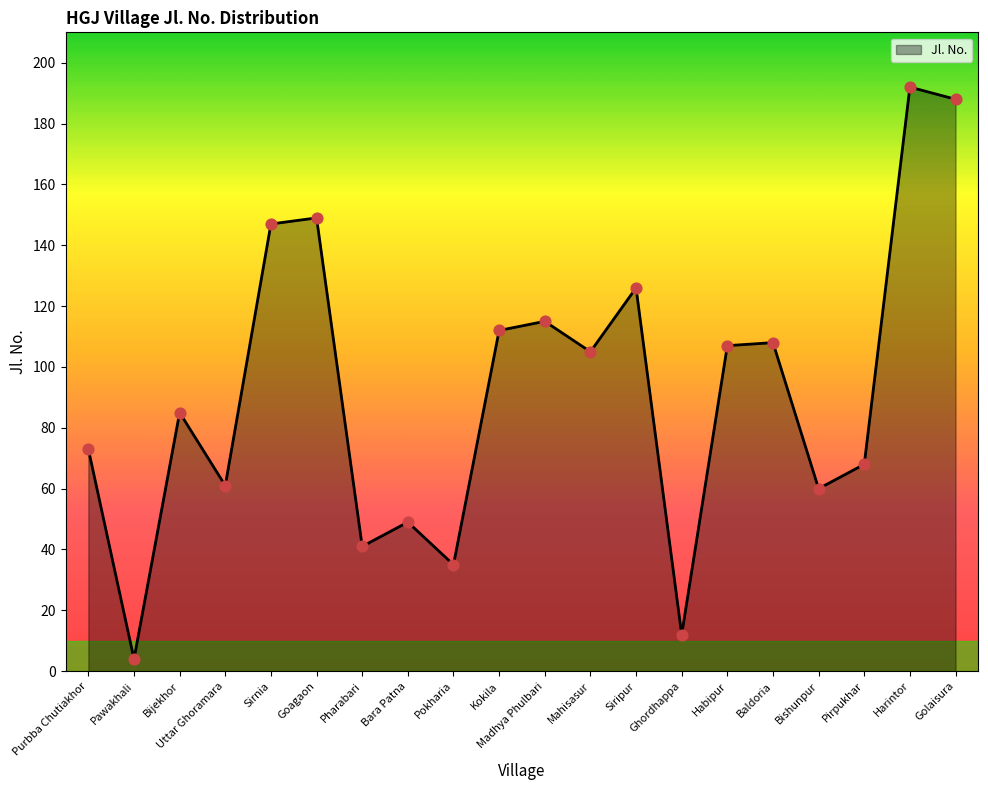

What is the change in value from Bijekhor to Sirnia?

+62